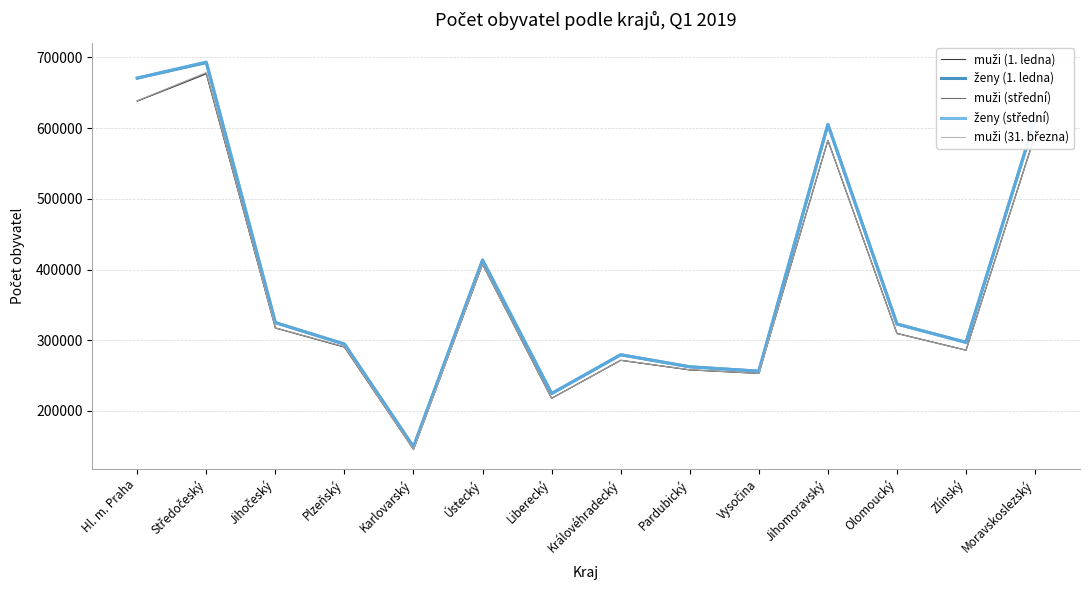

What is the total value across all series at Olomoucký?

1574278